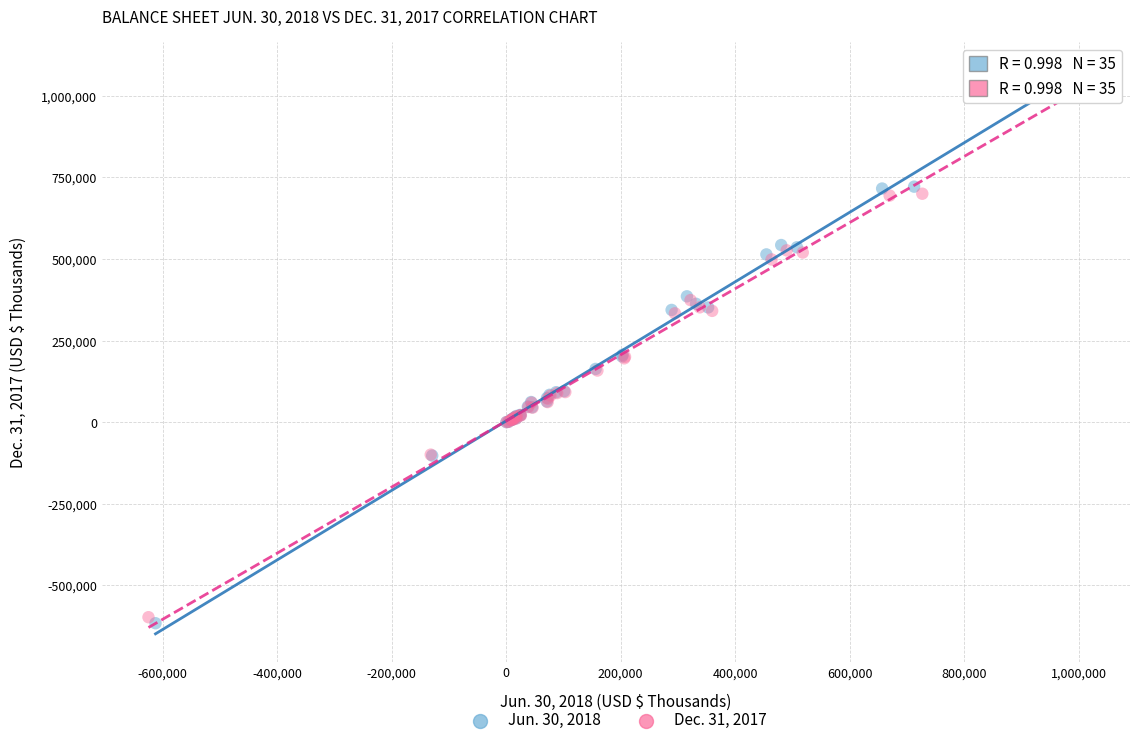

Which series has the largest Y range (max minus min)?

Jun. 30, 2018